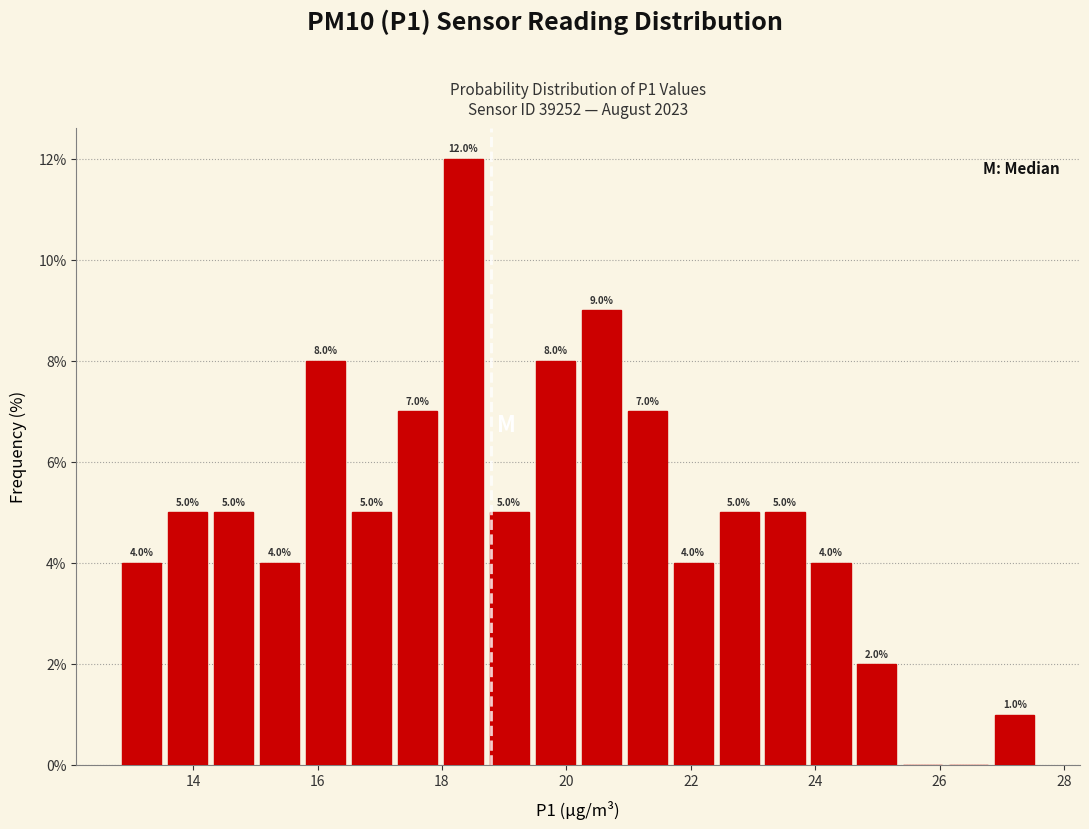

Around what value on the x-axis is the tallest bar? Give the approximate position of its centre, as read against the axis.

18.4